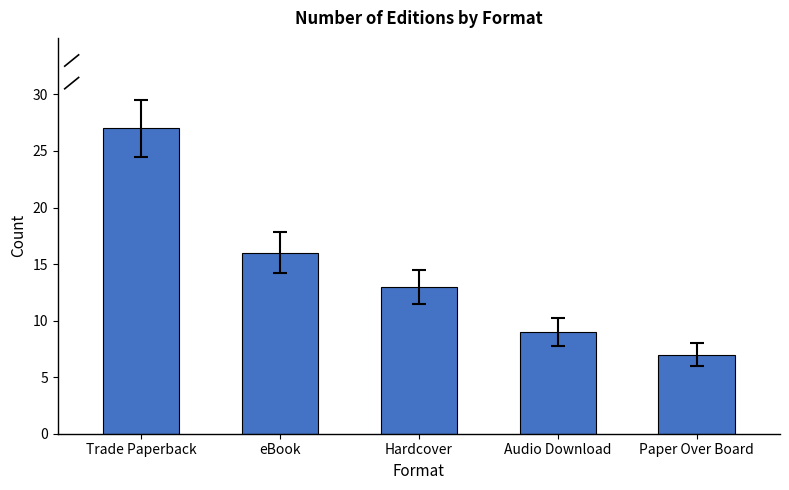

Reading left to right, transcribe all the data shown in this chart.

Trade Paperback=27	eBook=16	Hardcover=13	Audio Download=9	Paper Over Board=7